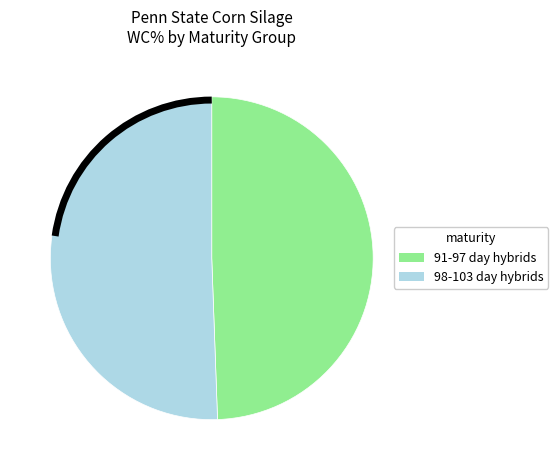

Count the number of slices in the pie.

2